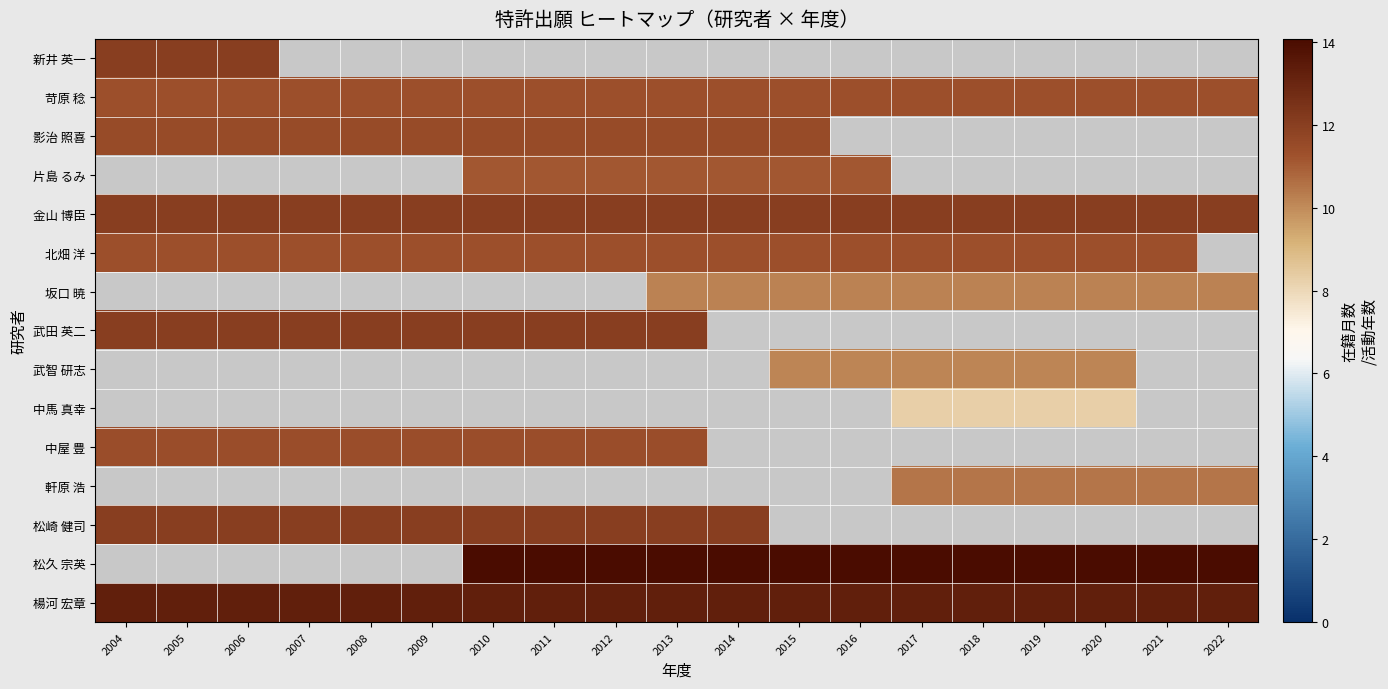

At how many categories does at least one series exceed 13?

19